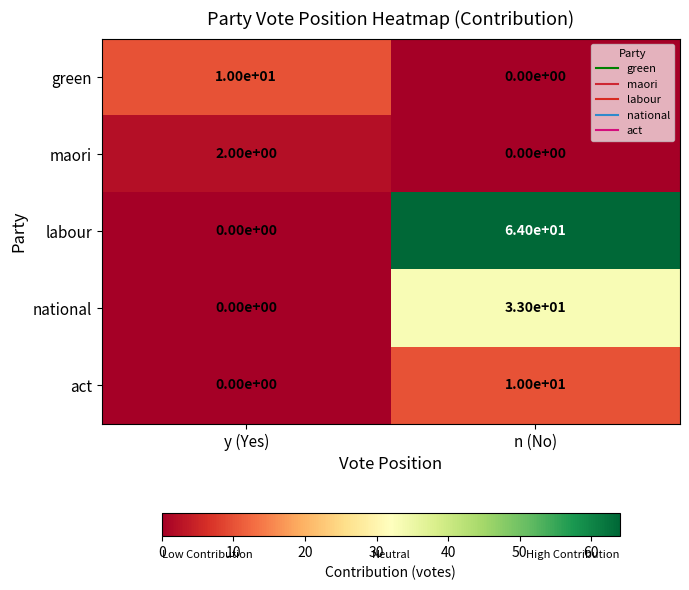

Reading left to right, transcribe all the data shown in this chart.

green: 10	0
maori: 2	0
labour: 0	64
national: 0	33
act: 0	10